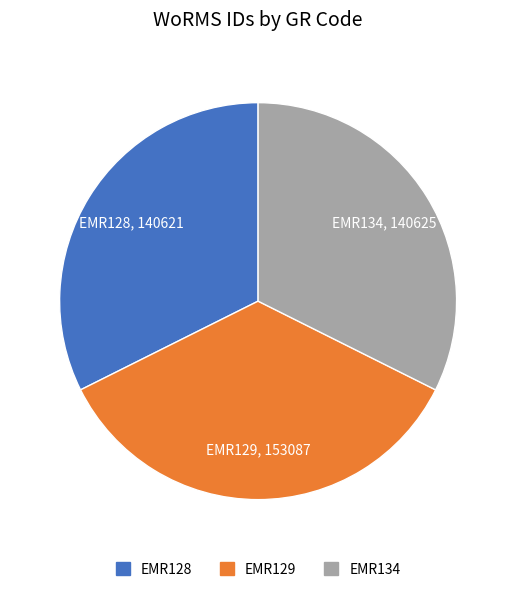

Which has a higher value, EMR129 or EMR128?

EMR129